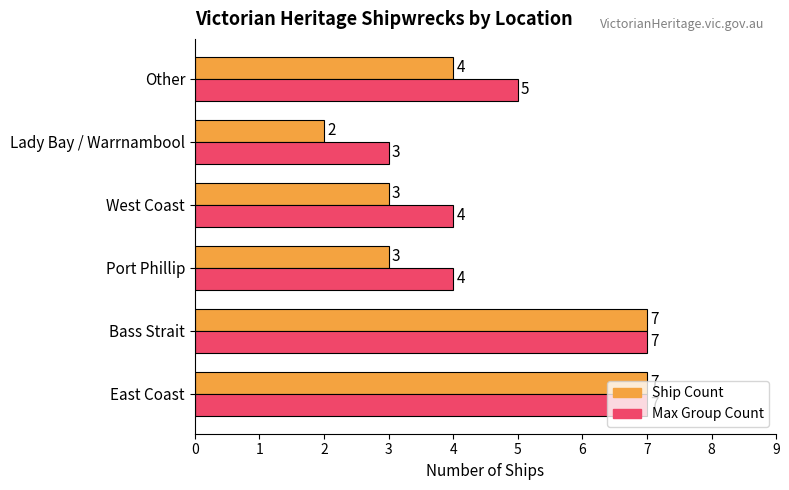

What is the maximum value shown in the chart?

7